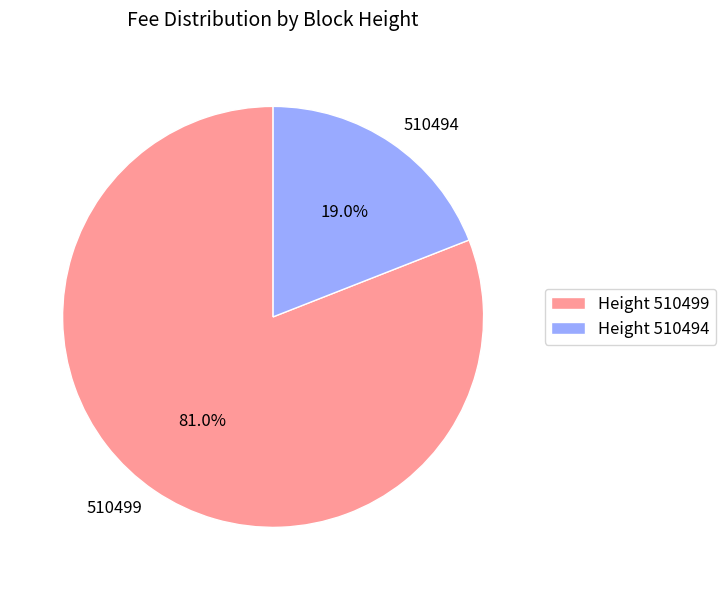

What is the largest slice in the pie chart?

510499